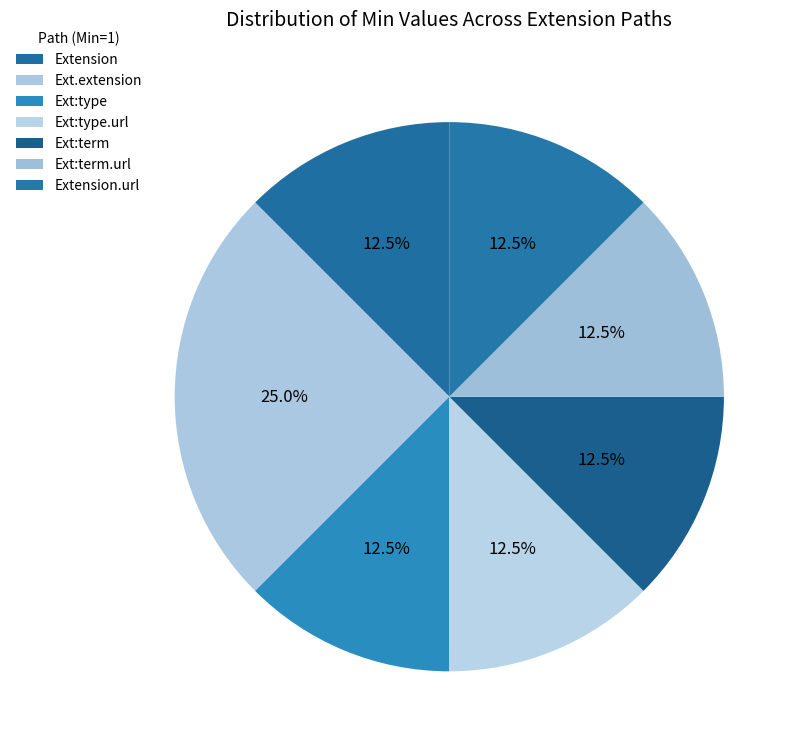

Is there a majority slice in this chart?

No